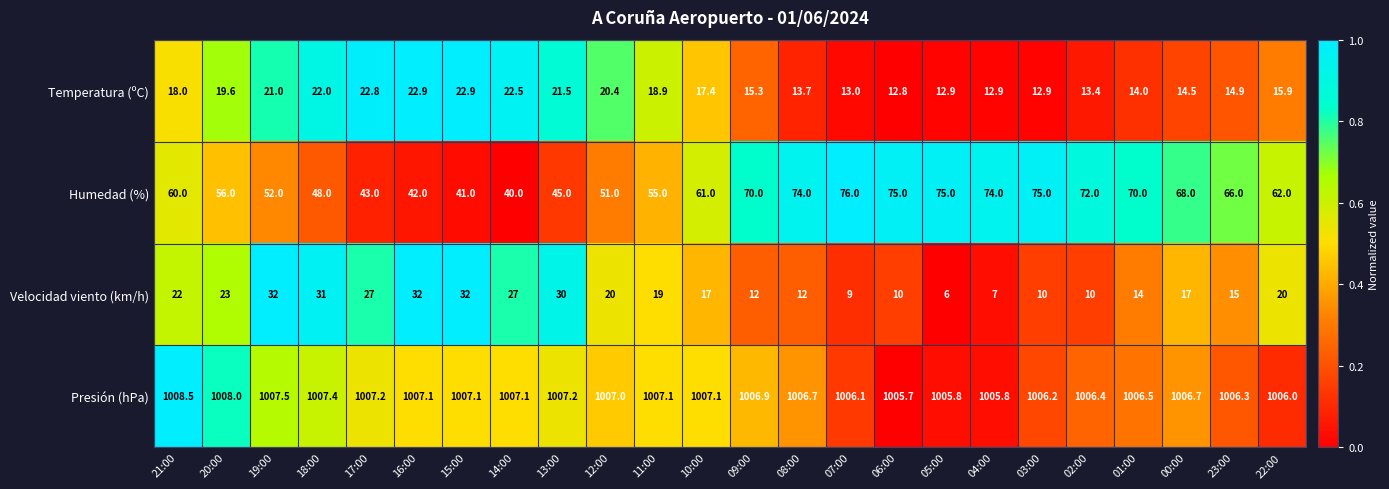

At 14:00, list the series in order from largest to smallest.

Presión (hPa), Humedad (%), Velocidad viento (km/h), Temperatura (ºC)